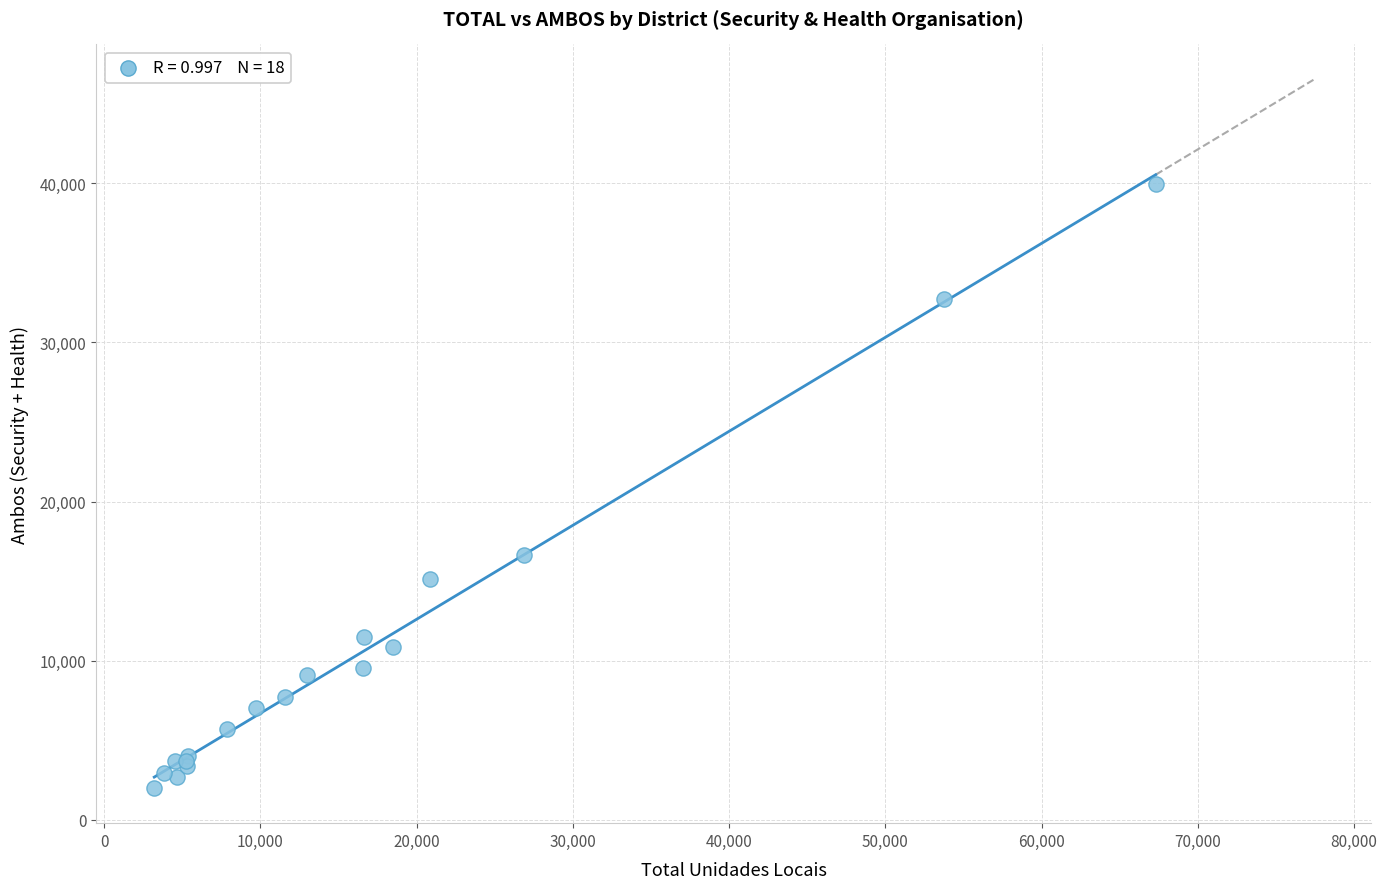

What Y value in the scatter plot is closest to 20976?

16637